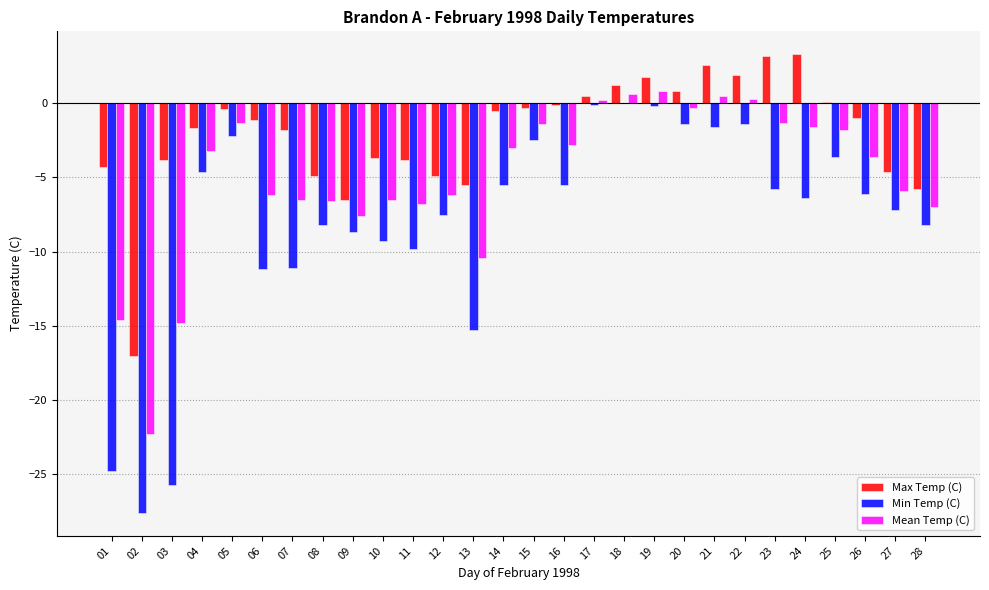

Which series has the widest spread of values?

Min Temp (C)